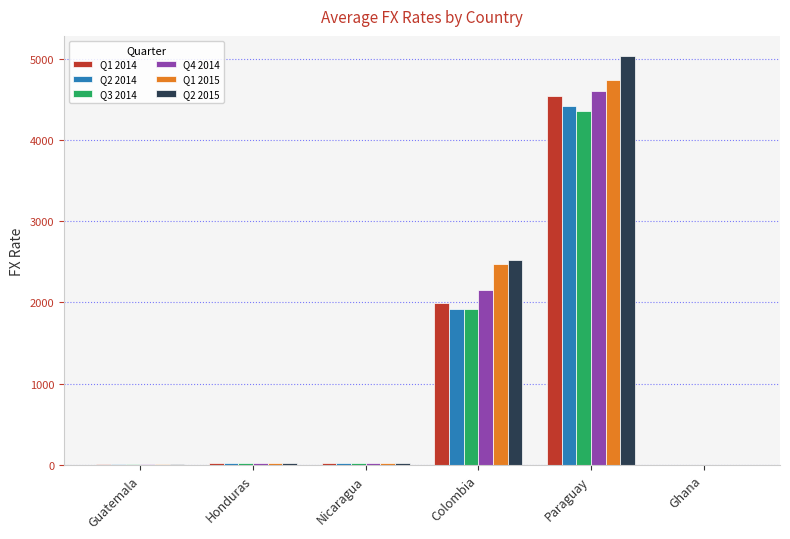

Count the number of categories in the chart.

6